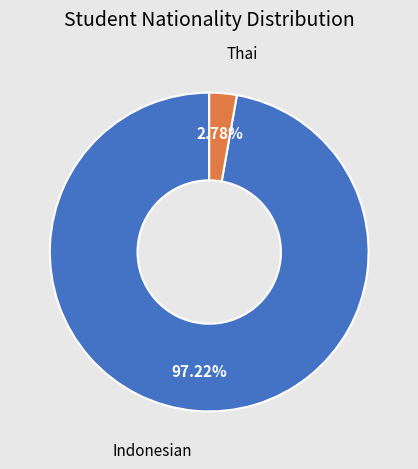

Which has a higher value, Indonesian or Thai?

Indonesian